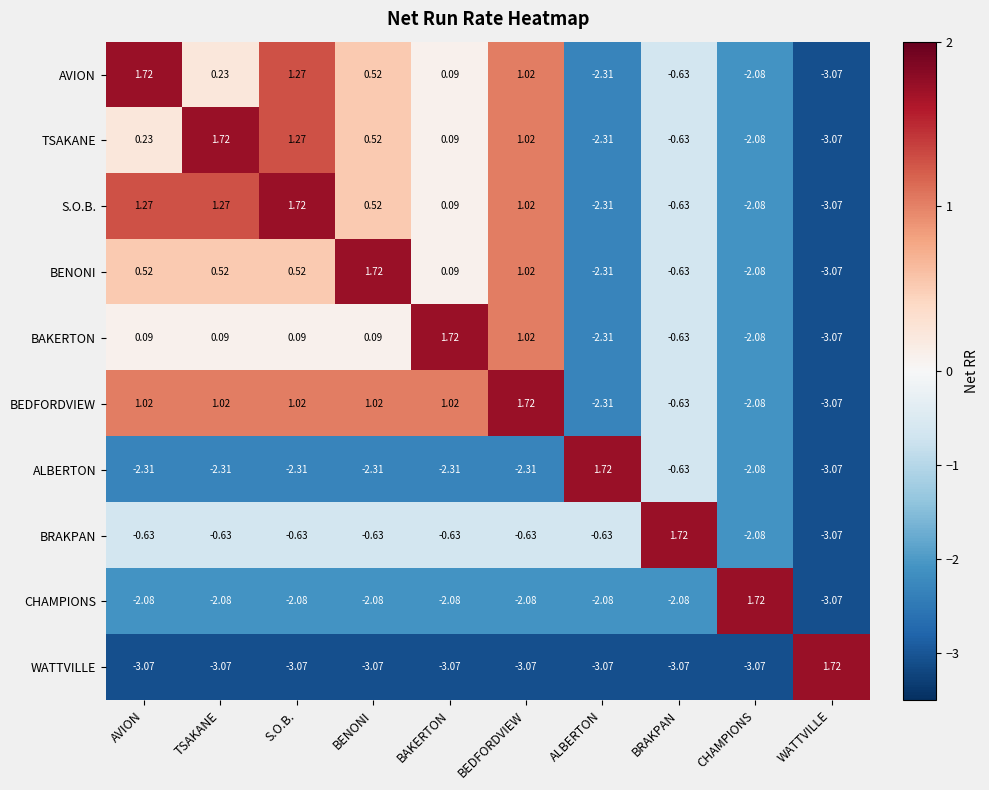

At how many categories does at least one series exceed 1?

10